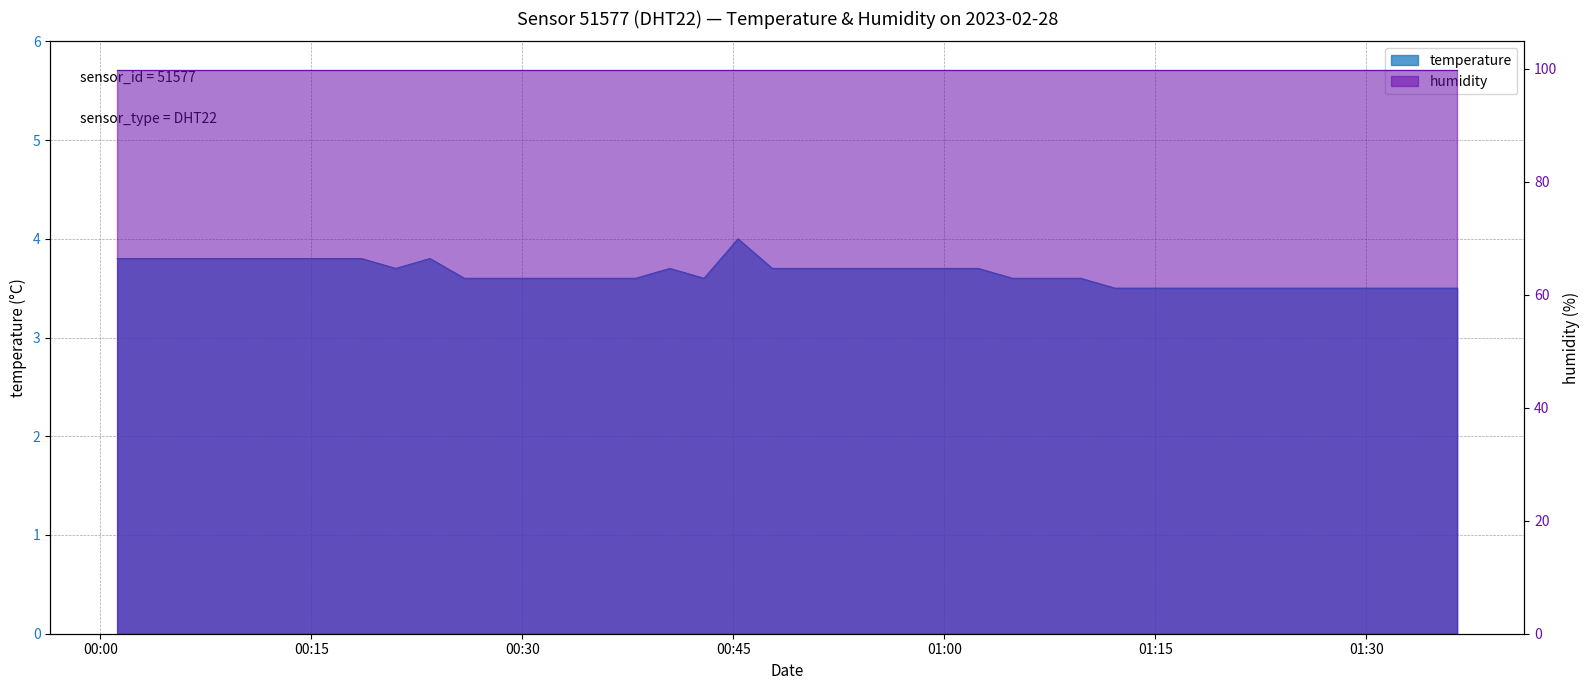

Is it true that the value at 2023-02-28T01:19:27 is 3.5?

True